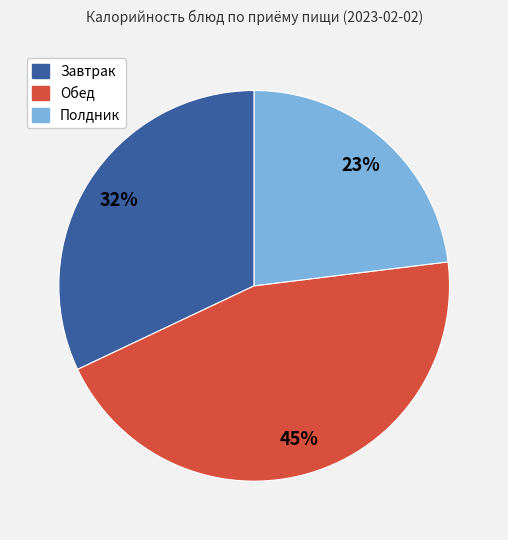

Which has a higher value, Полдник or Обед?

Обед